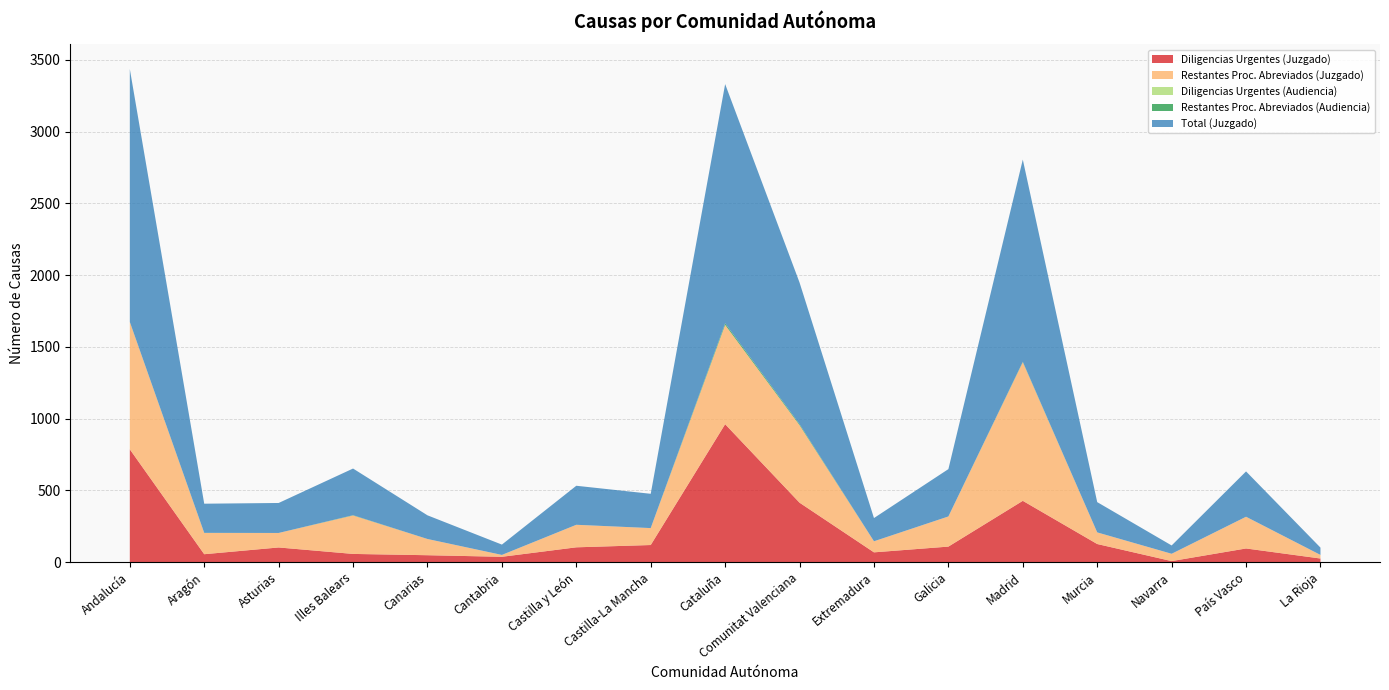

Reading right to left, list all the values displayed in this chart.

Diligencias Urgentes (Juzgado): 25	95	7	126	427	108	68	414	961	119	103	37	48	57	102	55	786
Restantes Proc. Abreviados (Juzgado): 25	221	51	81	966	210	77	540	692	118	157	13	113	268	101	148	887
Diligencias Urgentes (Audiencia): 0	0	0	0	0	0	0	0	0	0	0	0	0	0	0	0	0
Restantes Proc. Abreviados (Audiencia): 0	0	0	0	3	0	0	7	11	0	0	0	0	2	0	1	1
Total (Juzgado): 51	316	58	211	1409	330	162	987	1667	239	272	72	165	325	209	203	1762